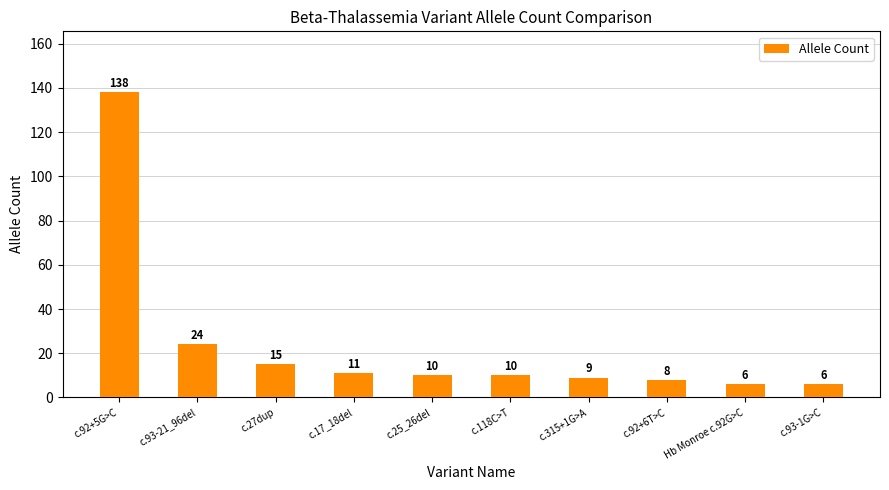

What is the smallest value displayed?

6